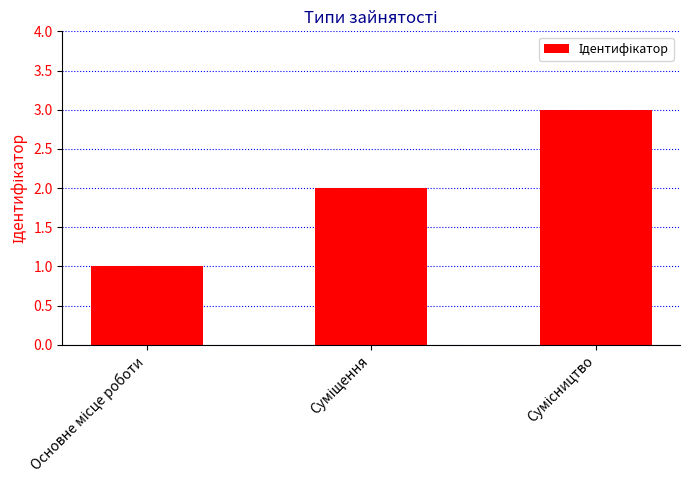

What is the greatest value displayed?

3